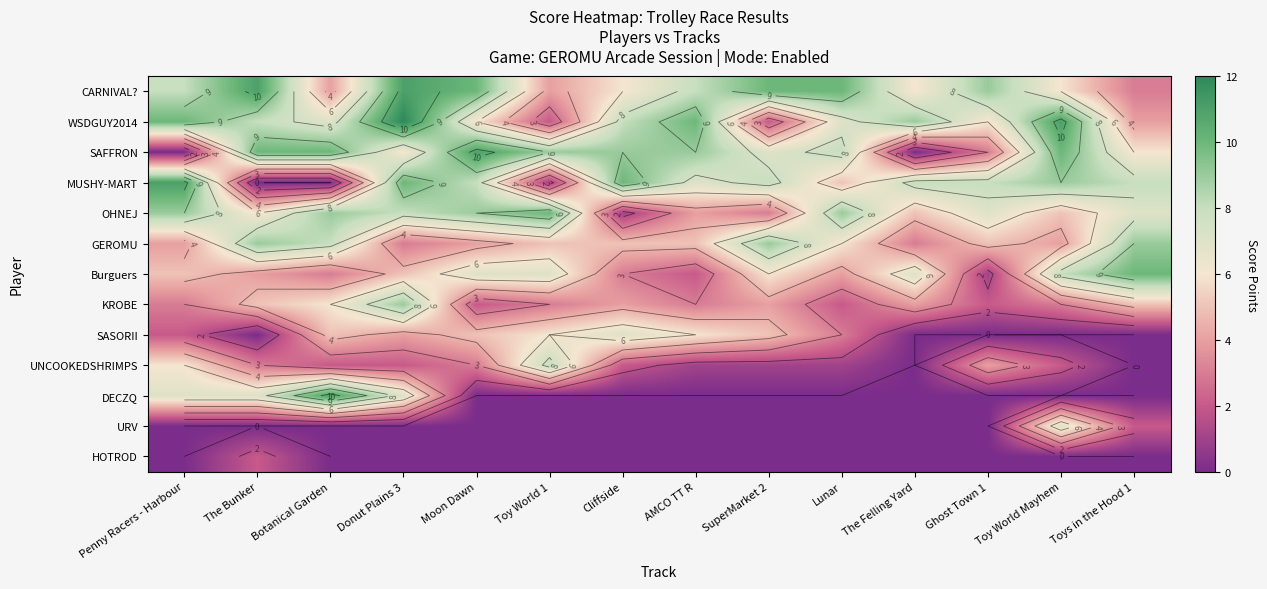

Which has a higher value, Ghost Town 1 or Toy World Mayhem?

Ghost Town 1